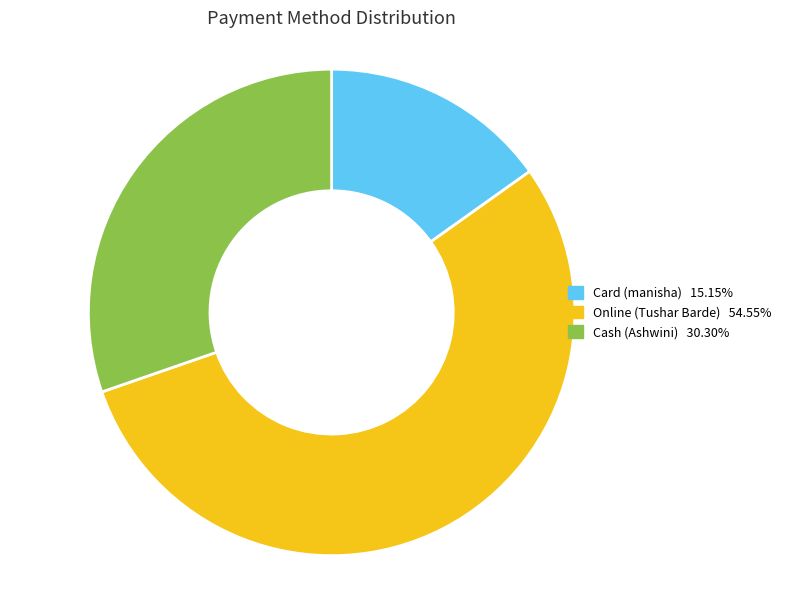

Which slice represents more than half of the pie?

Online (Tushar Barde)